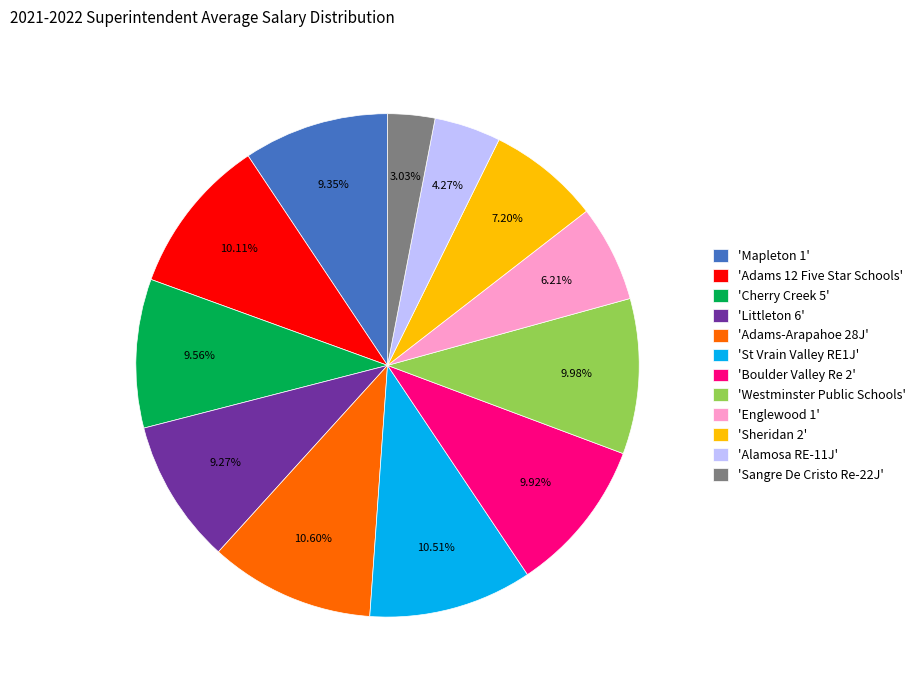

Does 'Cherry Creek 5' represent more than half of the total?

No